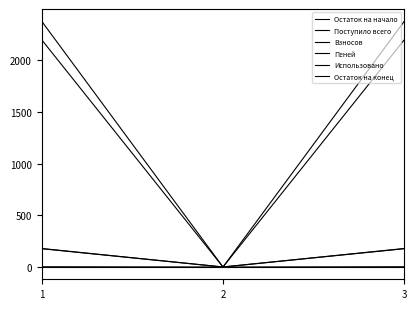

Is this an area chart (filled region under the line)?

No